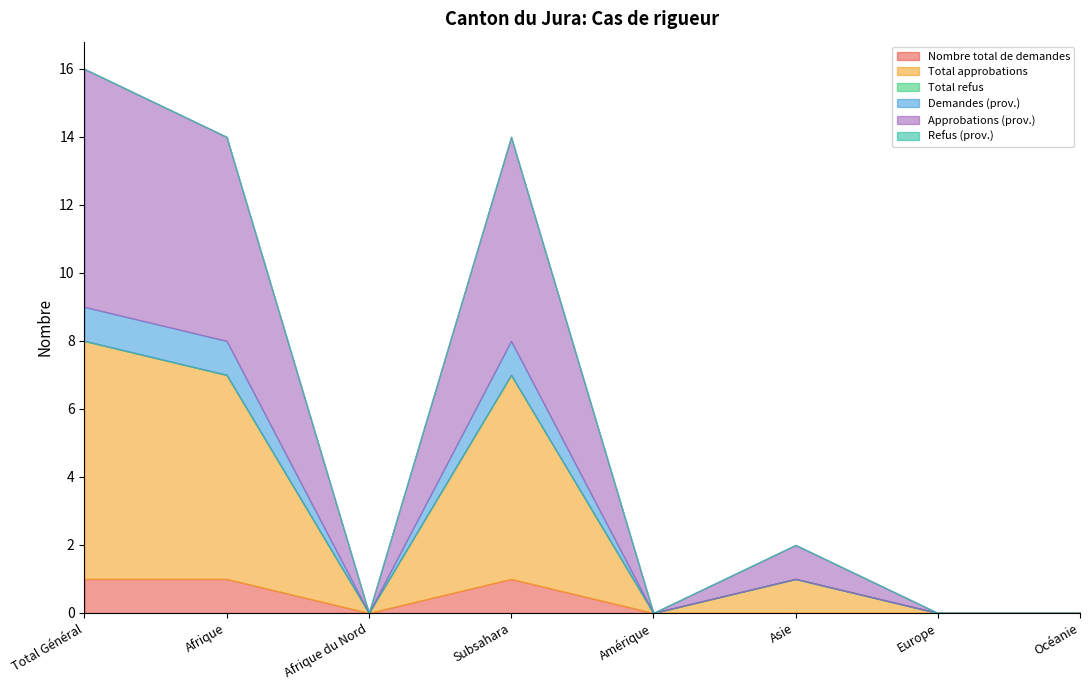

What is the difference between the Nombre total de demandes values at Subsahara and Europe?

1